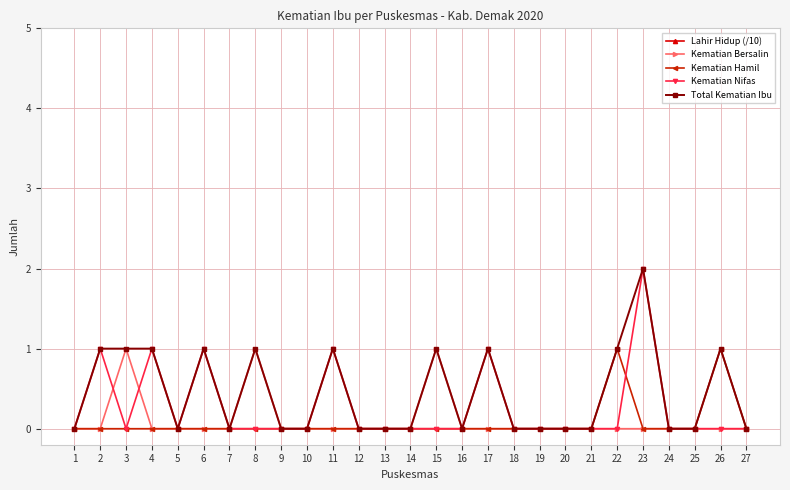

In Lahir Hidup (/10), how many points are lower than both neighbors (excluding endpoints)?

6